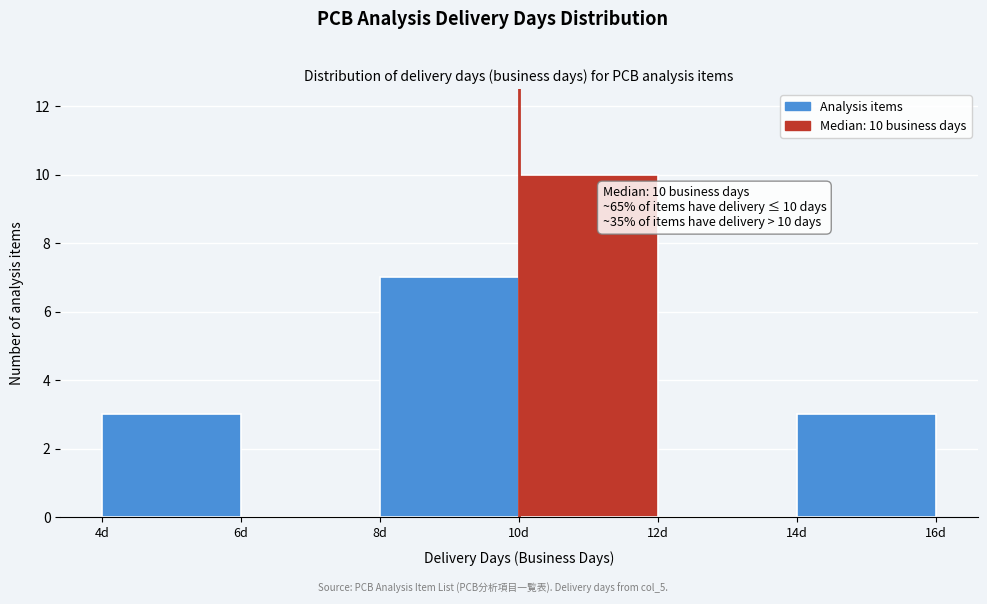

Over which range of the x-axis is the bar tallest?

10 to 12